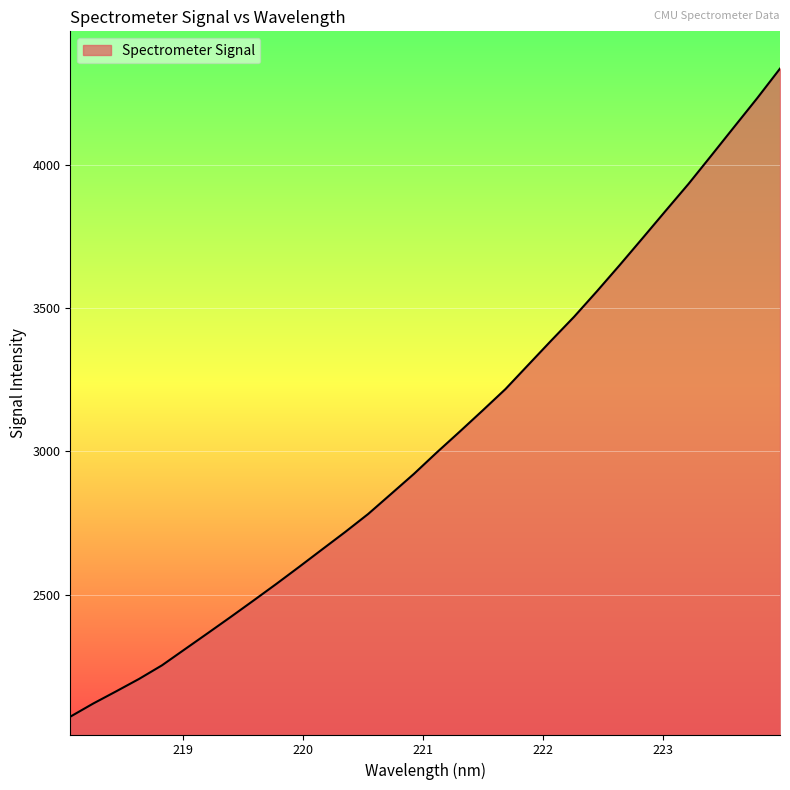

What is the smallest value displayed?

2074.0